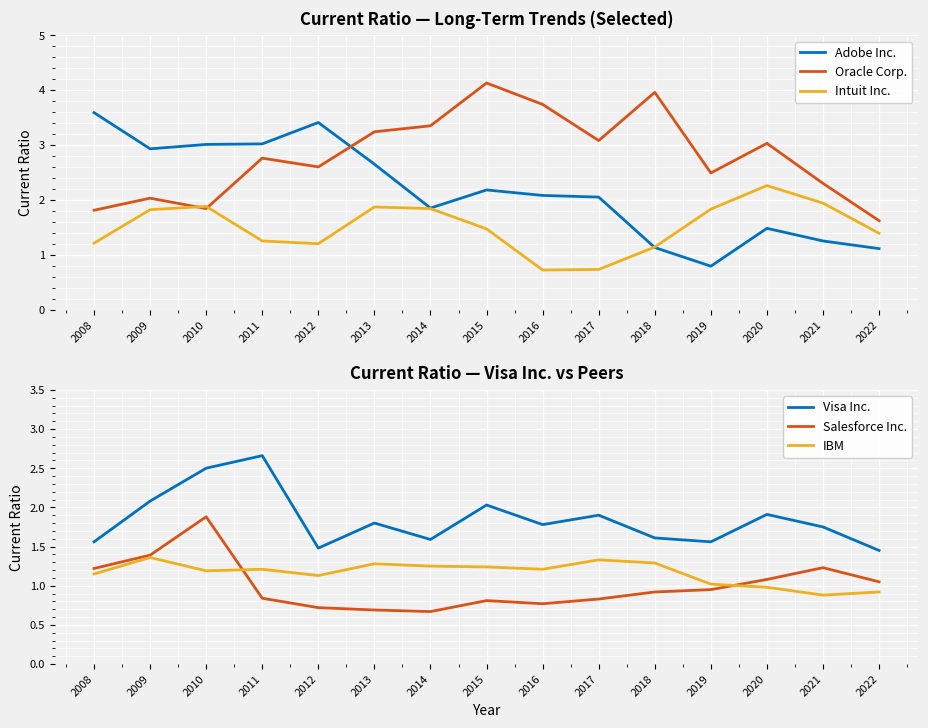

Count the number of categories in the chart.

15